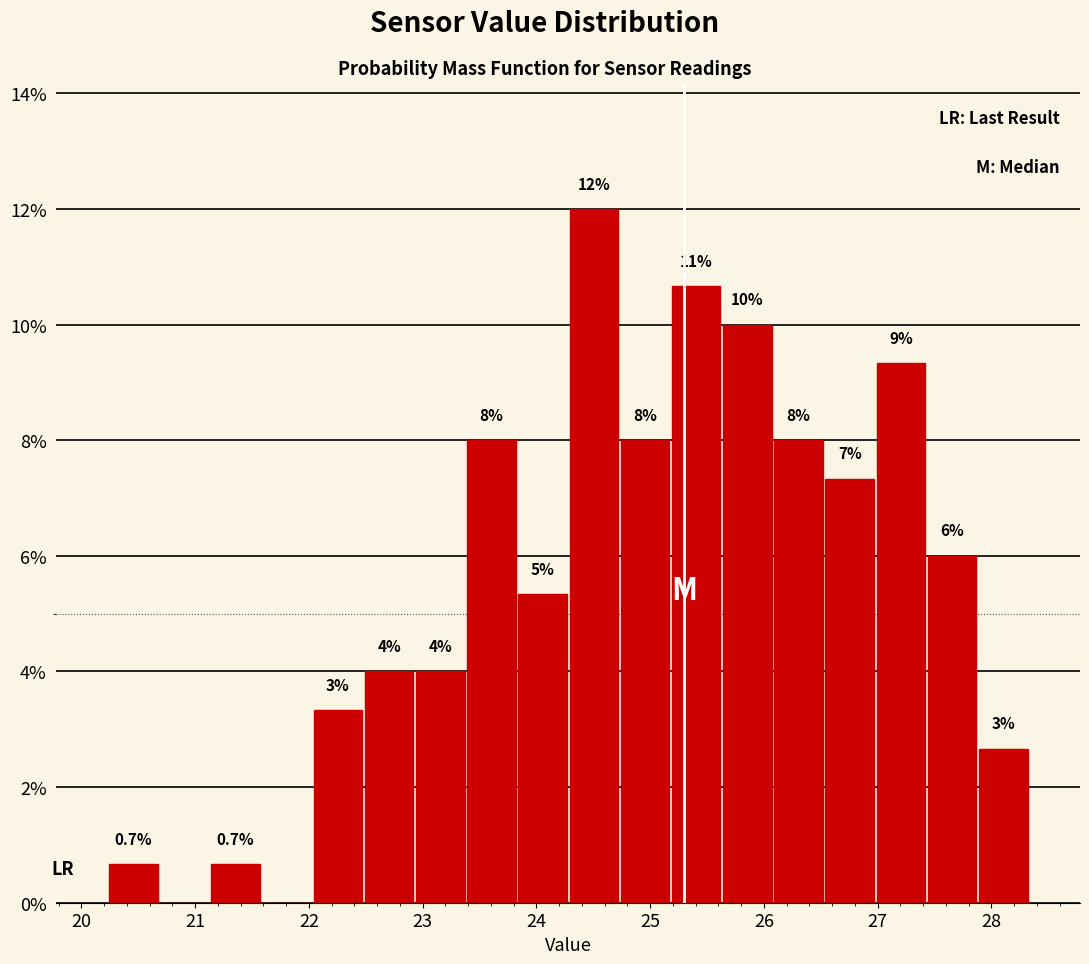

Over which range of the x-axis is the bar tallest?

24.28 to 24.73